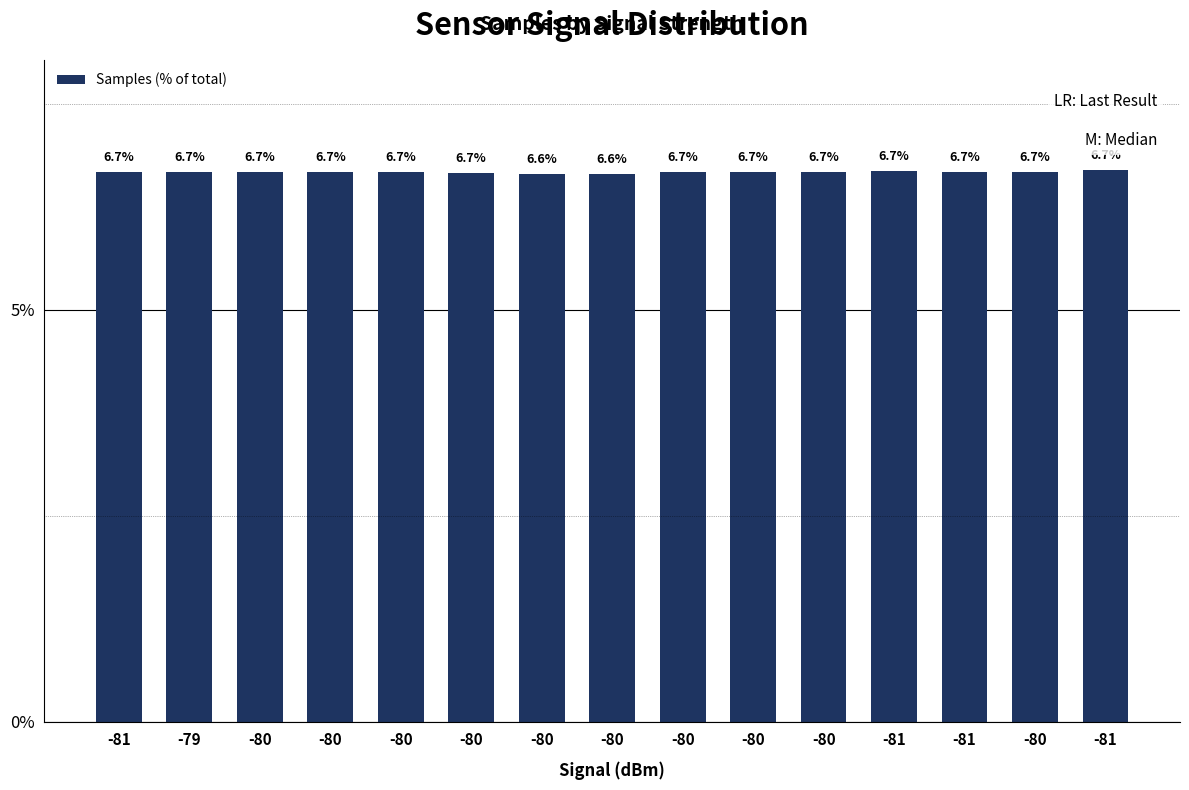

Which category has the highest value across all series?

-81